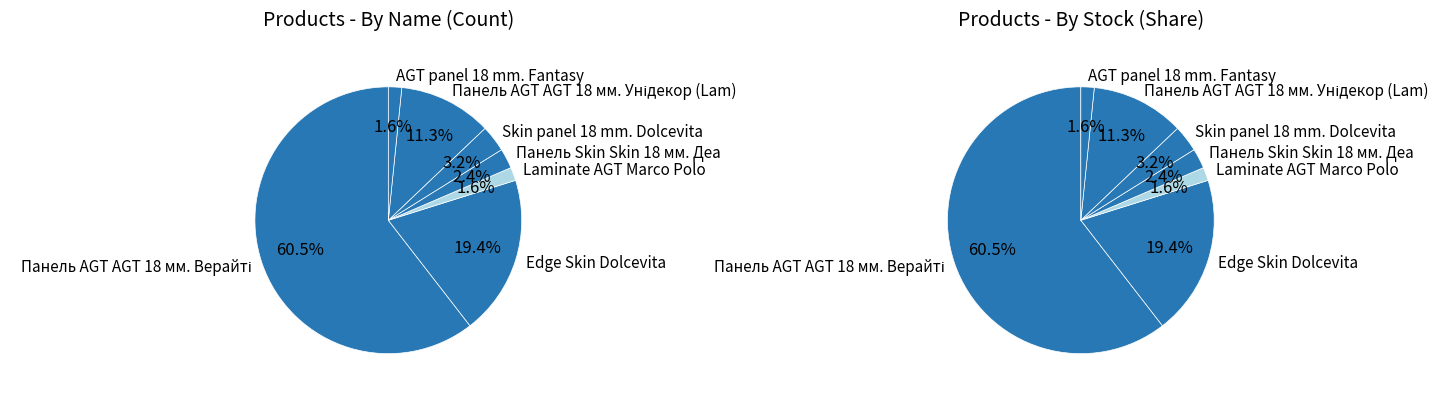

The Панель Skin Skin 18 мм. Деа slice represents 2% of the pie. True or false?

True